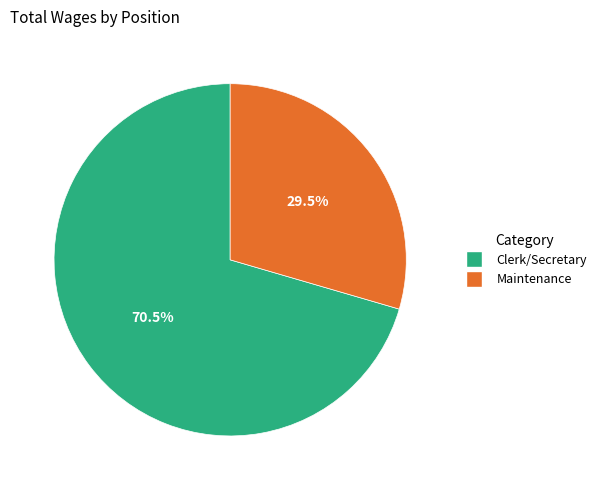

Does Clerk/Secretary account for over 50% of the chart?

Yes